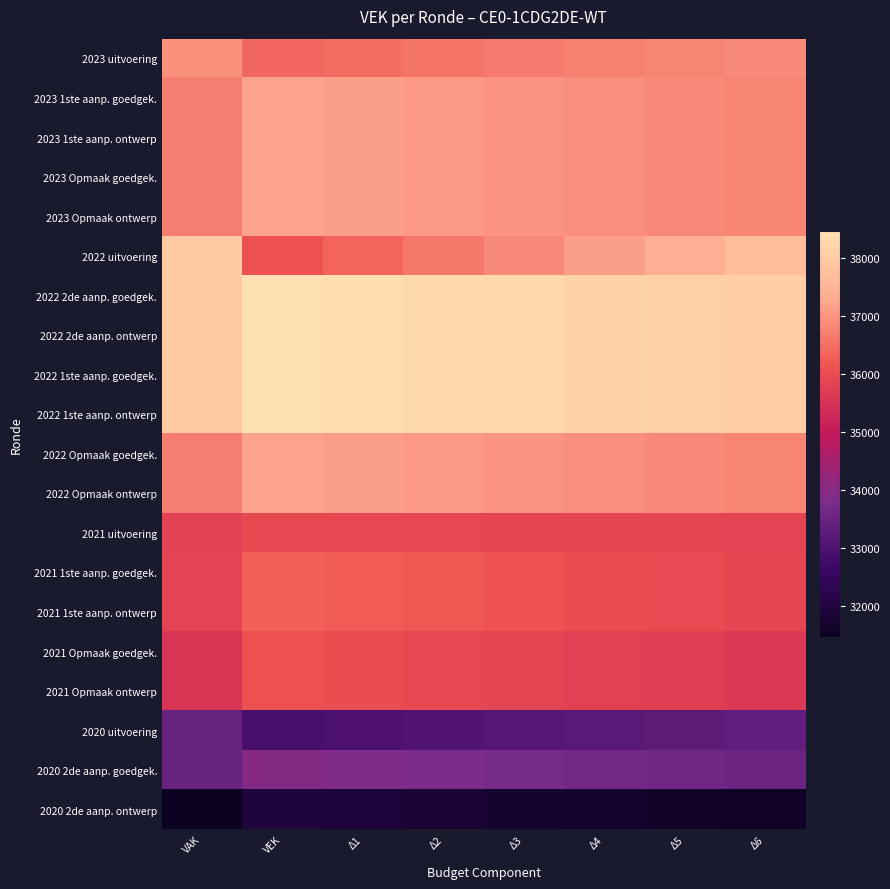

Which category has the highest value across all series?

VEK